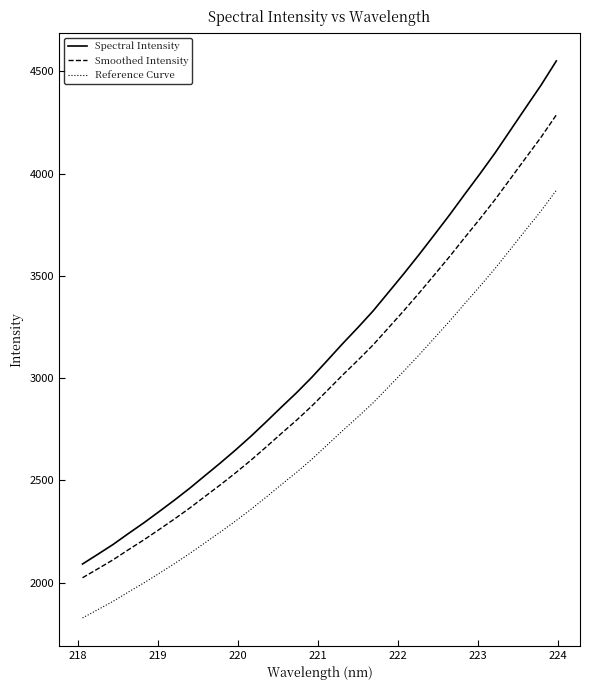

List the series in order of their overall mean, highest first.

Spectral Intensity, Smoothed Intensity, Reference Curve